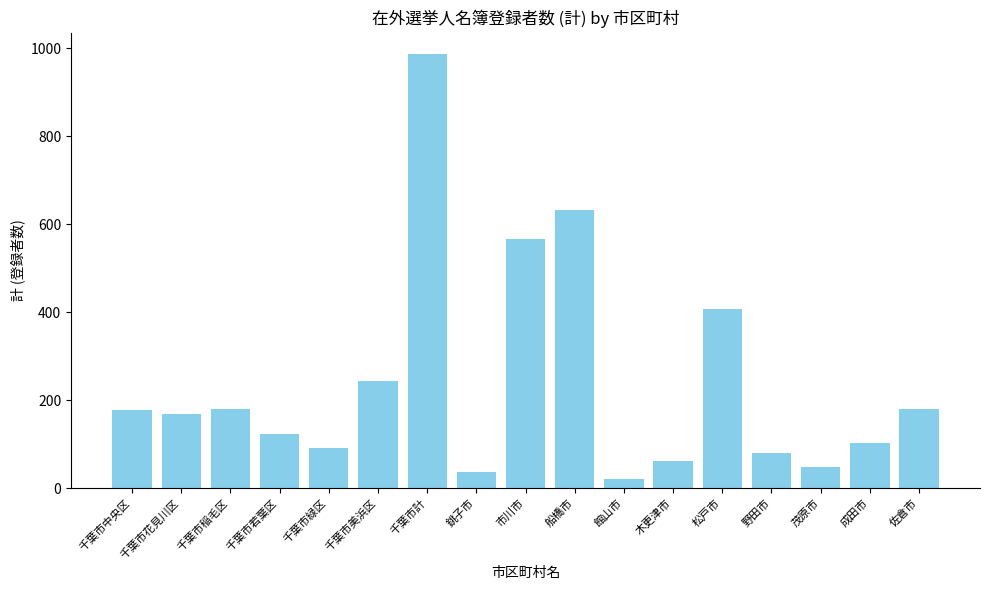

Count the number of data series in this chart.

1